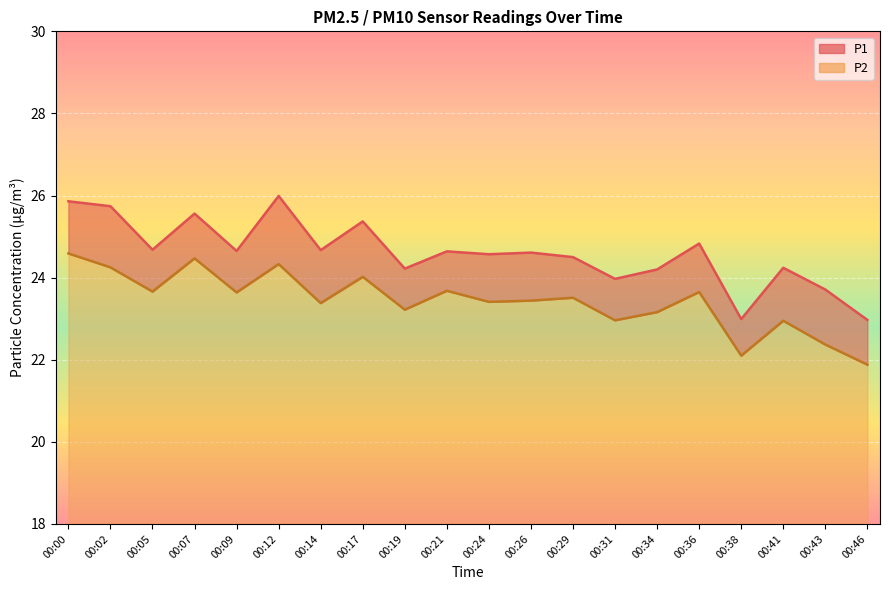

True or false: P2 and P1 intersect in this chart.

False